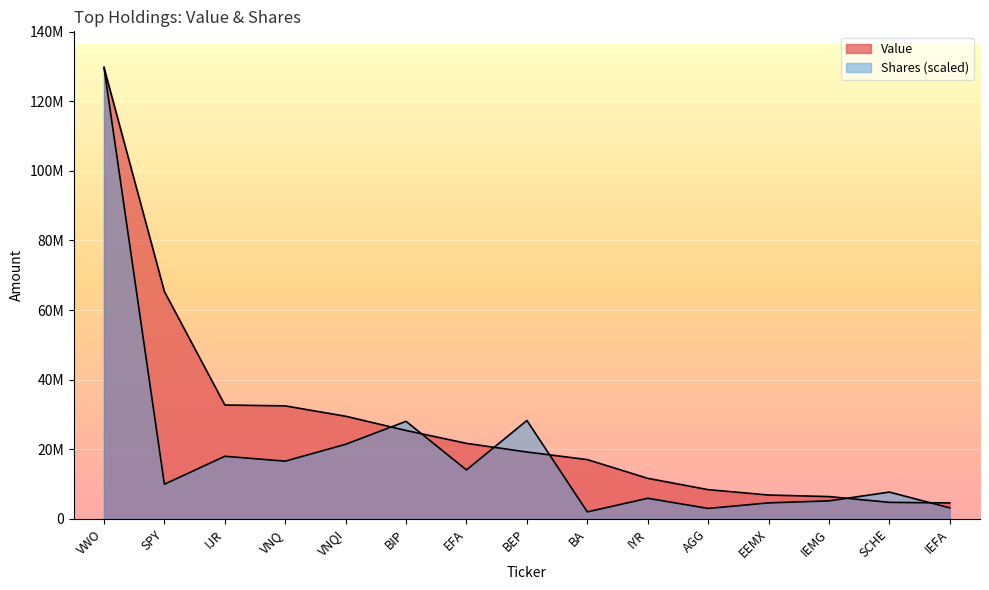

How many times do Shares or principal amount and Value cross each other?

6